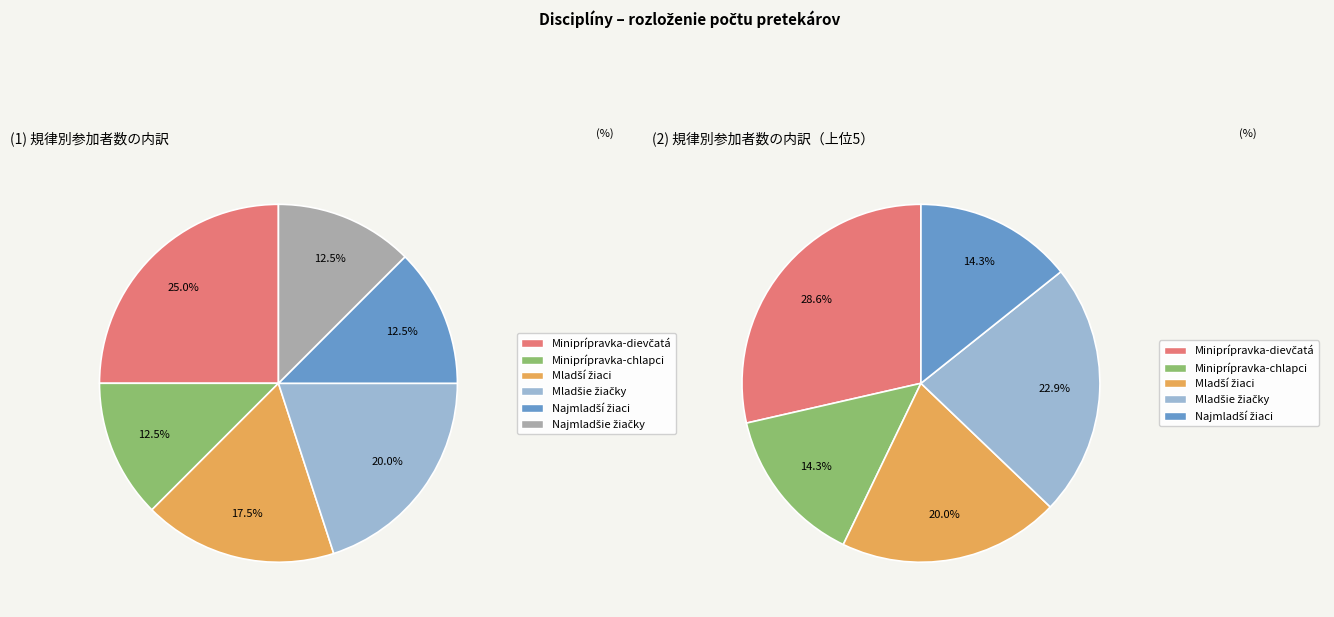

Which category has the smallest portion of the pie?

60 m - Miniprípravka-chlapci